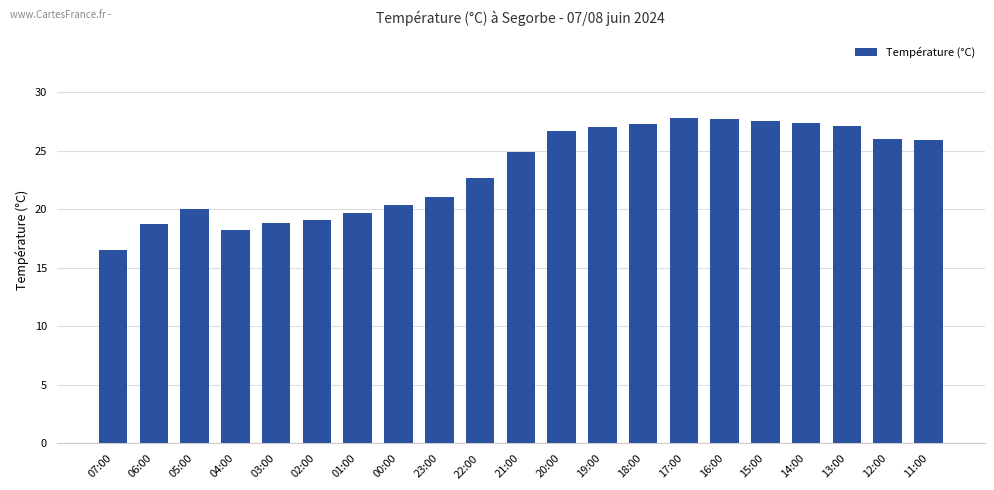

Where does the data first go above 24?

21:00